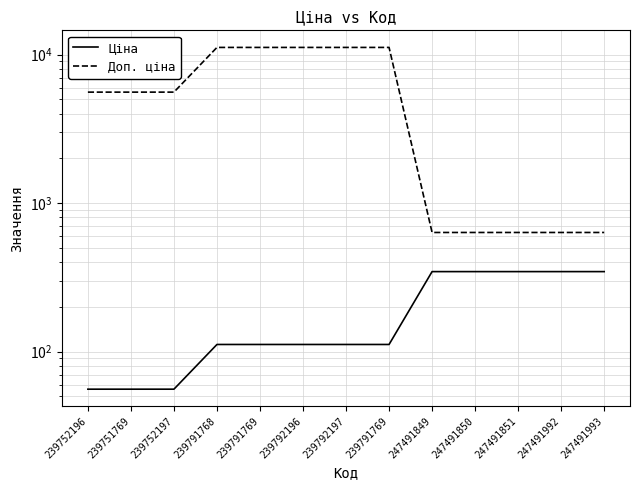

What is the label of the 2nd point from the left?

239751769